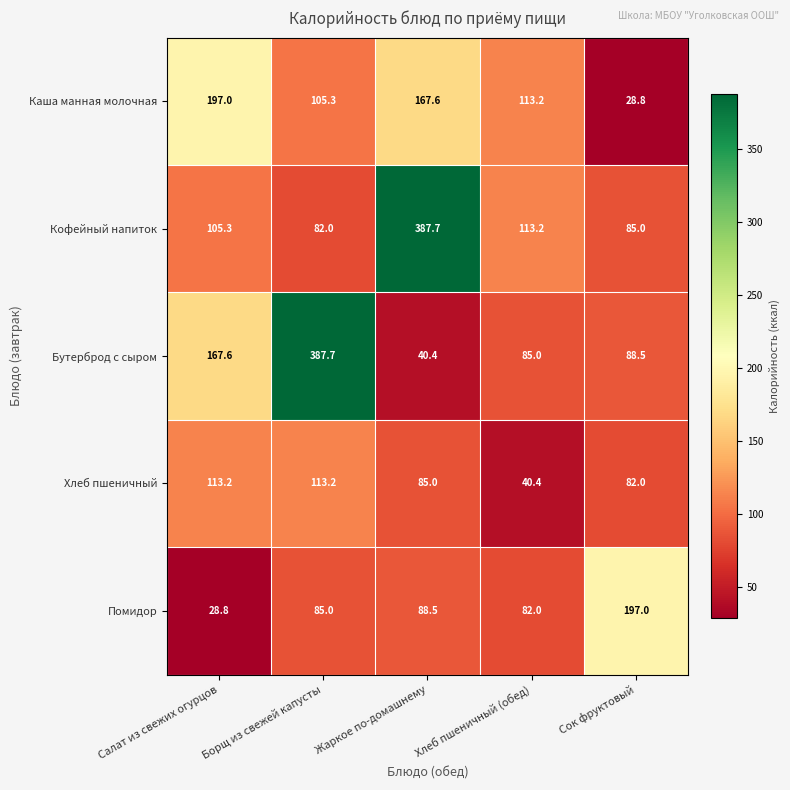

The Хлеб пшеничный series shows 82.0 at Сок фруктовый. True or false?

True